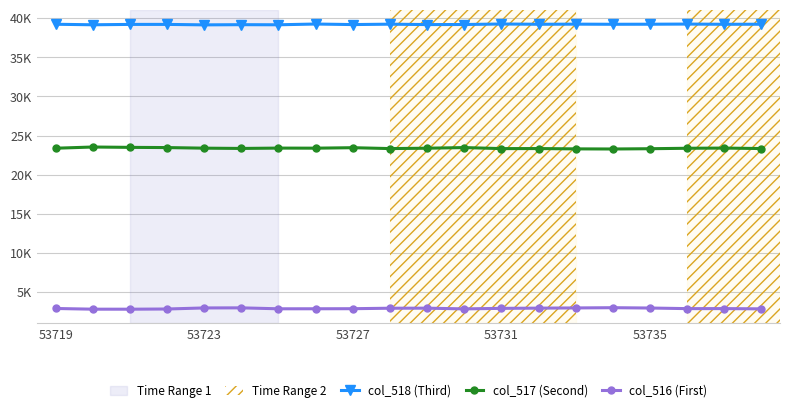

Does the chart have visible grid lines?

Yes